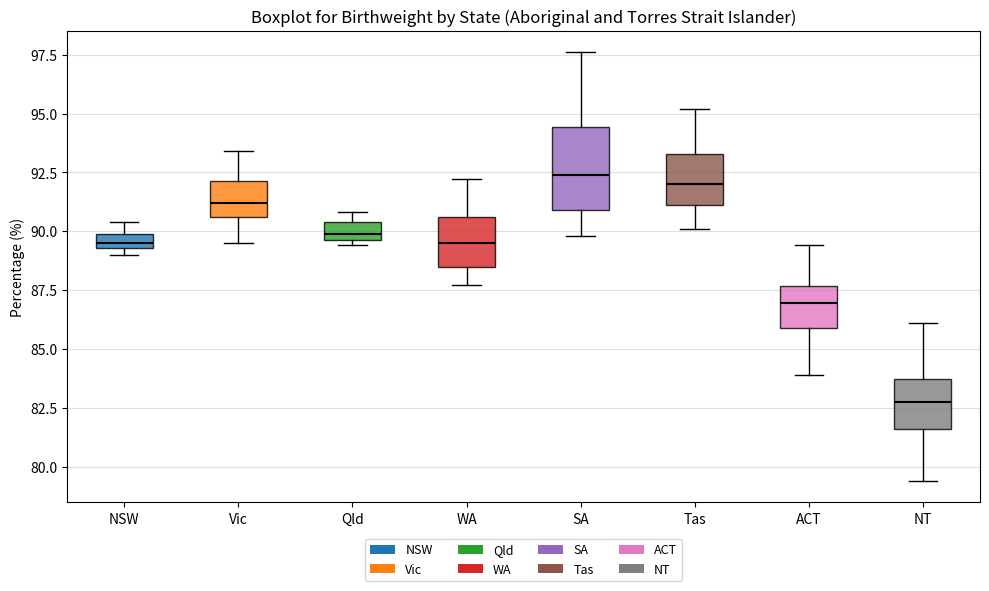

Which box's median line is the lowest?

NT